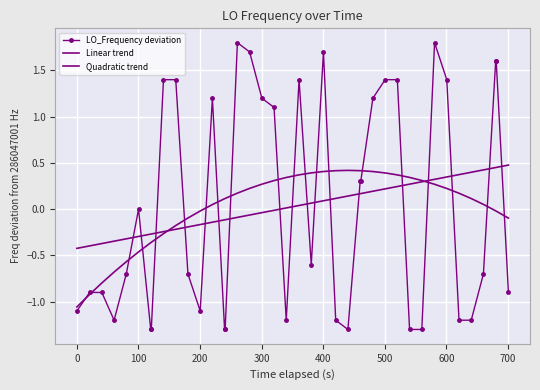

True or false: Linear trend has more than 2 interior local peaks.

False